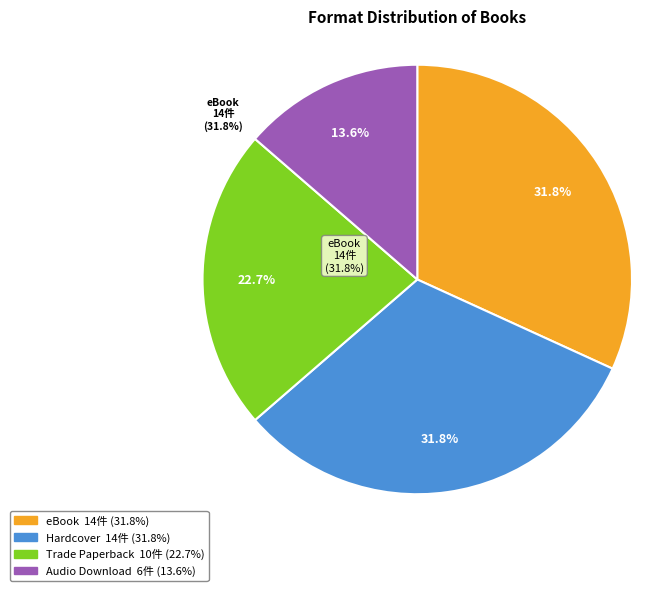

Is there a majority slice in this chart?

No